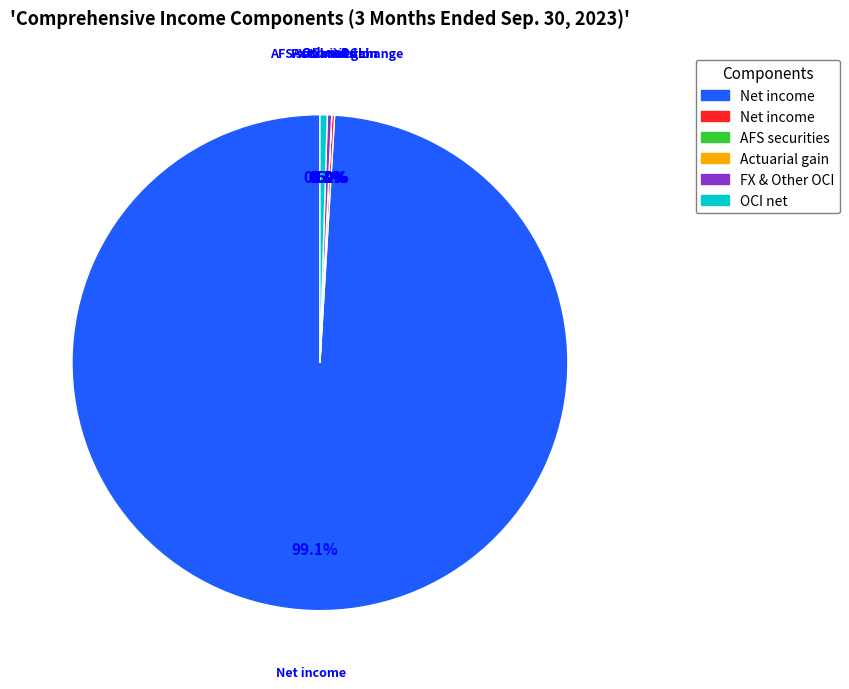

How much of the chart is everything except Actuarial gain related to pension and other?

100.0%